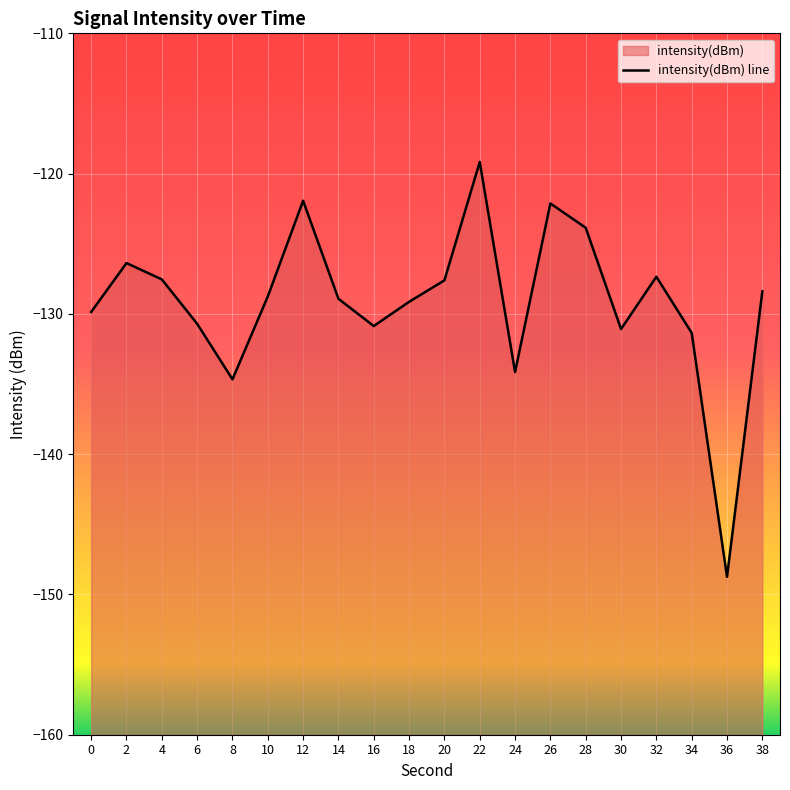

At which label is the value closest to -133?

24